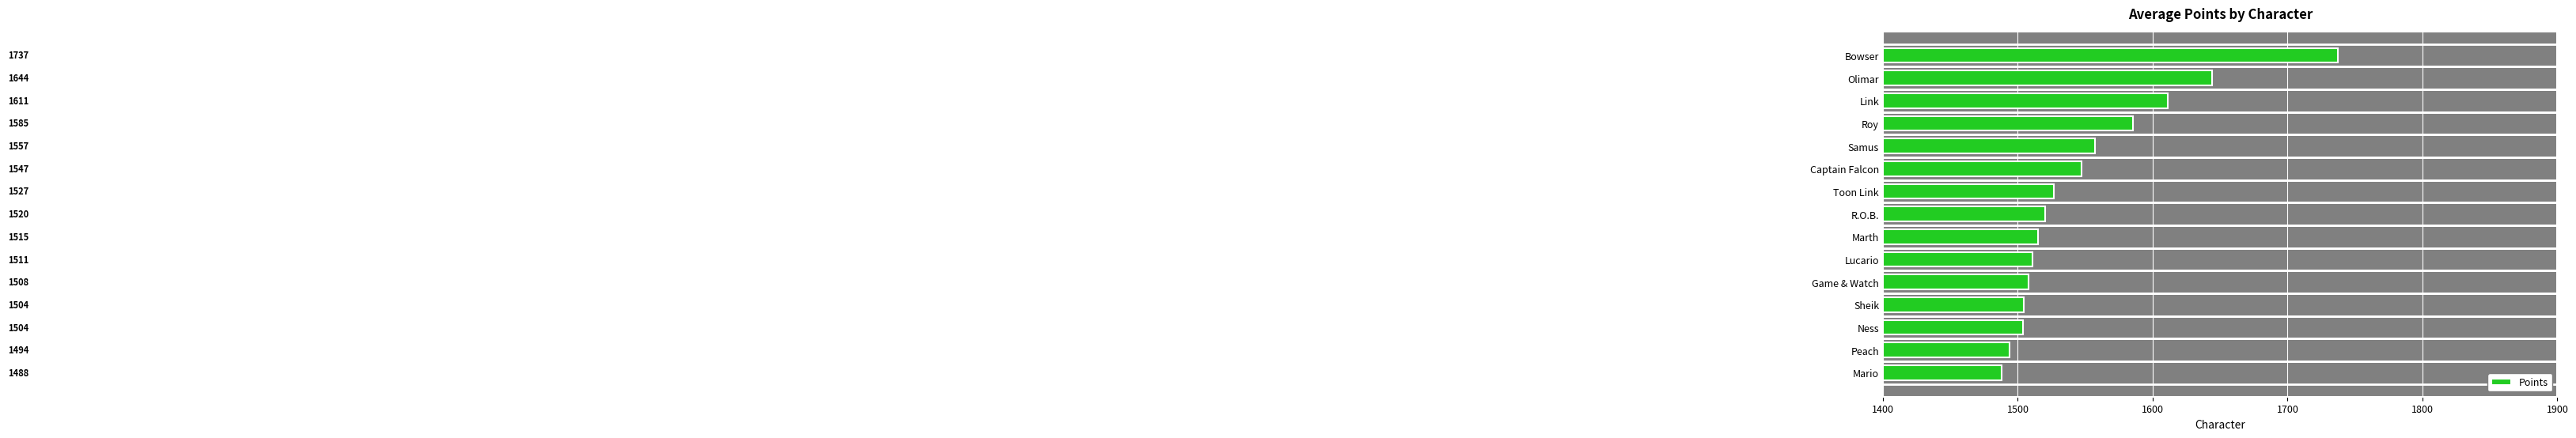

How many categories are shown in the chart?

15